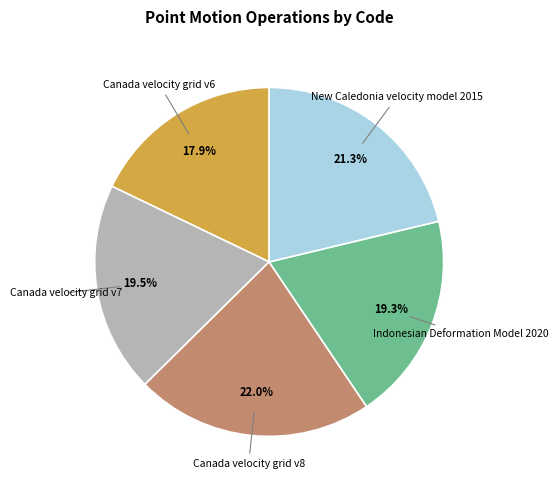

Does any single category account for the majority?

No